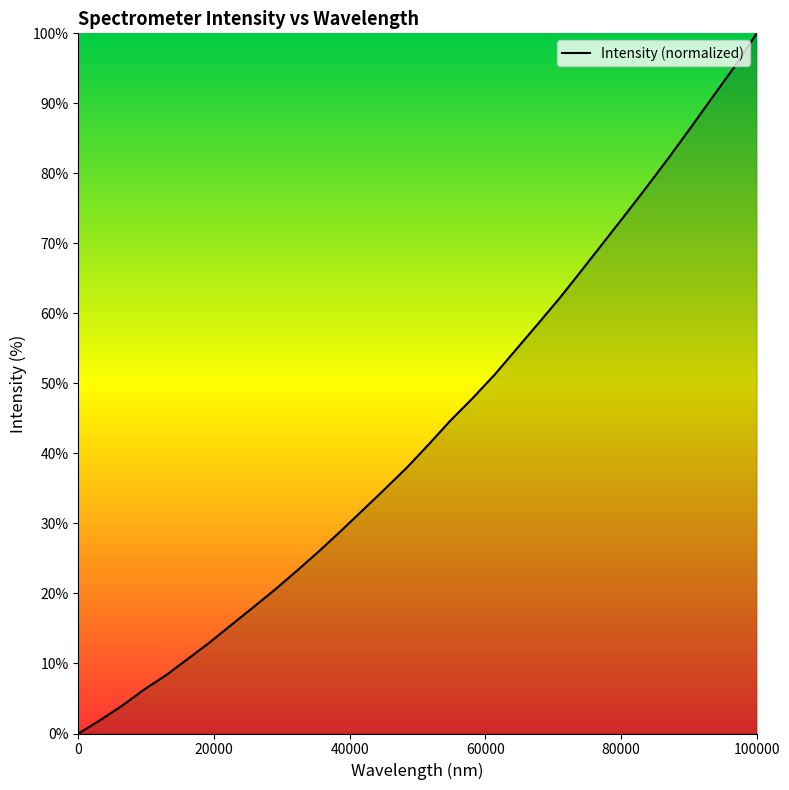

How many series are shown in this chart?

1